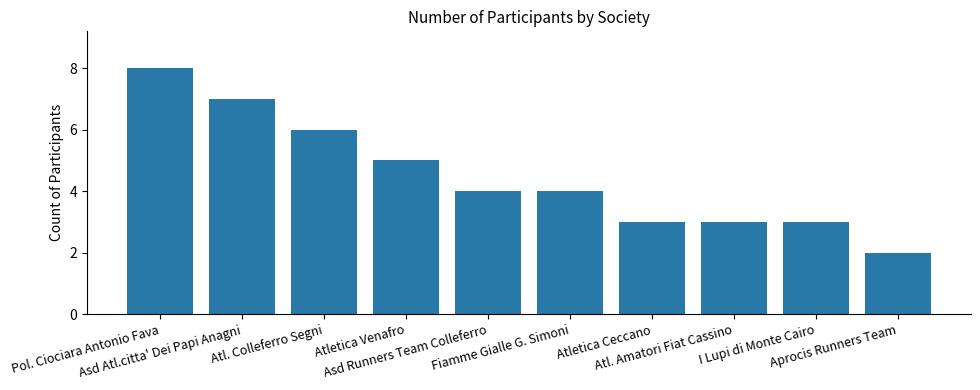

Reading left to right, what are all the values shown in this chart?

8	7	6	5	4	4	3	3	3	2